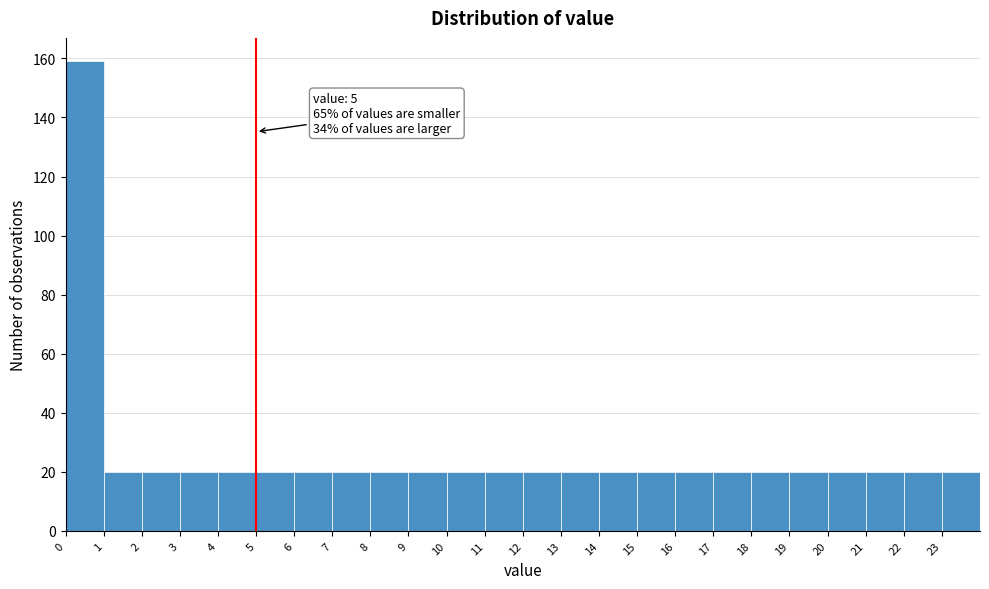

Which range on the x-axis has the tallest bar?

0 to 1